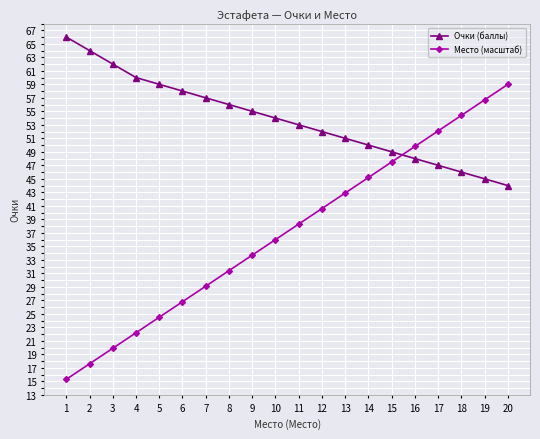

Does the chart have visible grid lines?

Yes